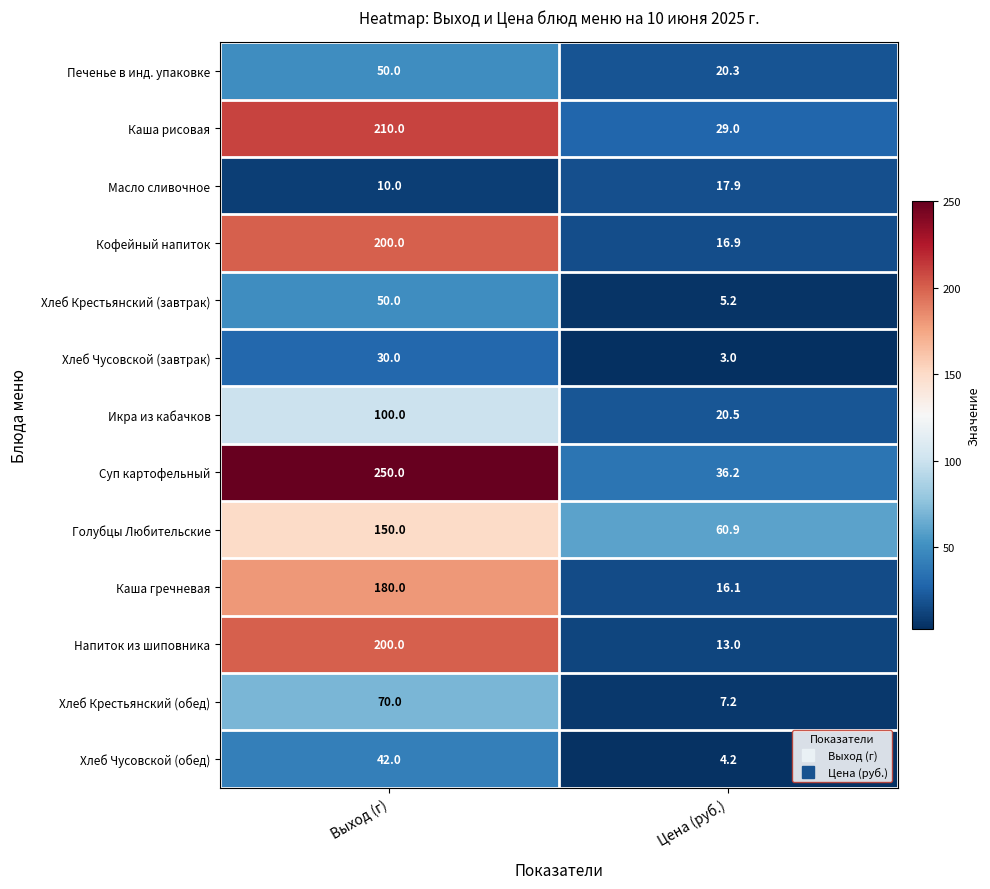

Which series has the largest range (max minus min)?

Суп картофельный